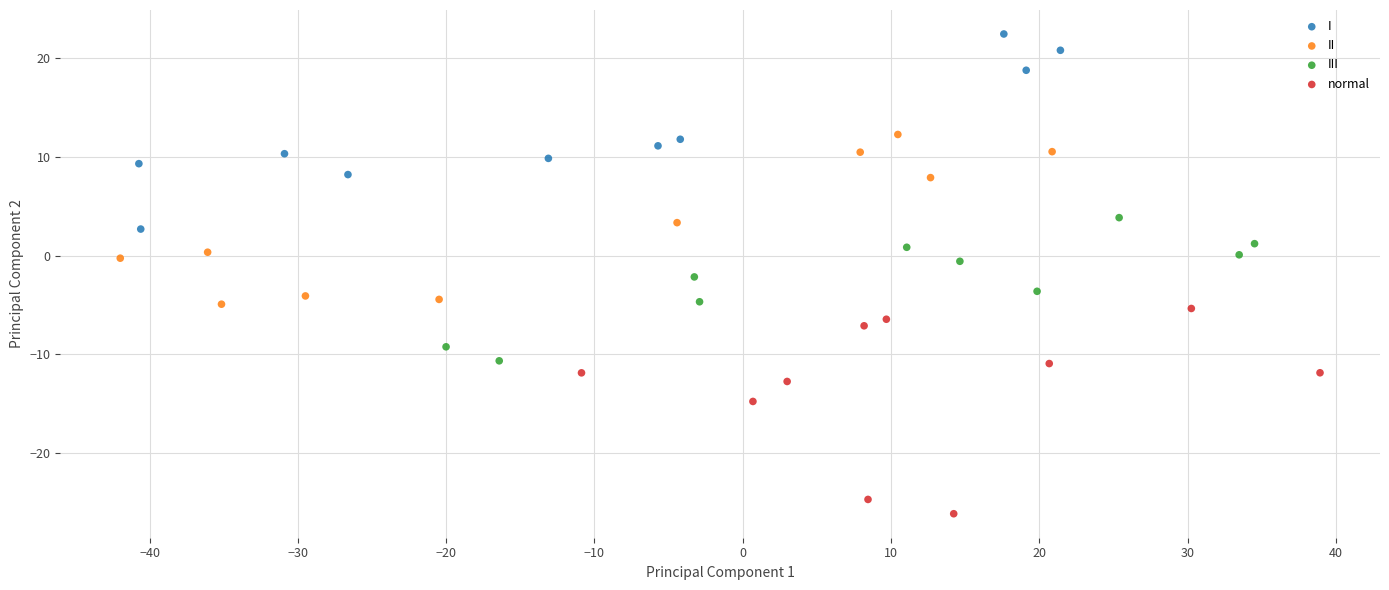

Which series reaches the minimum Y coordinate?

normal